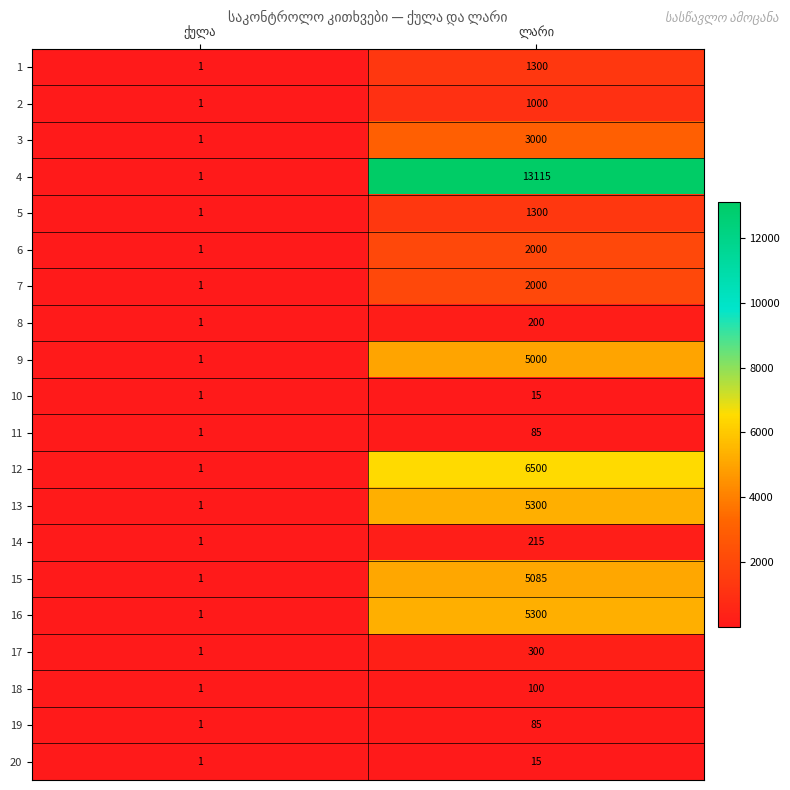

What is the minimum value shown in the chart?

1